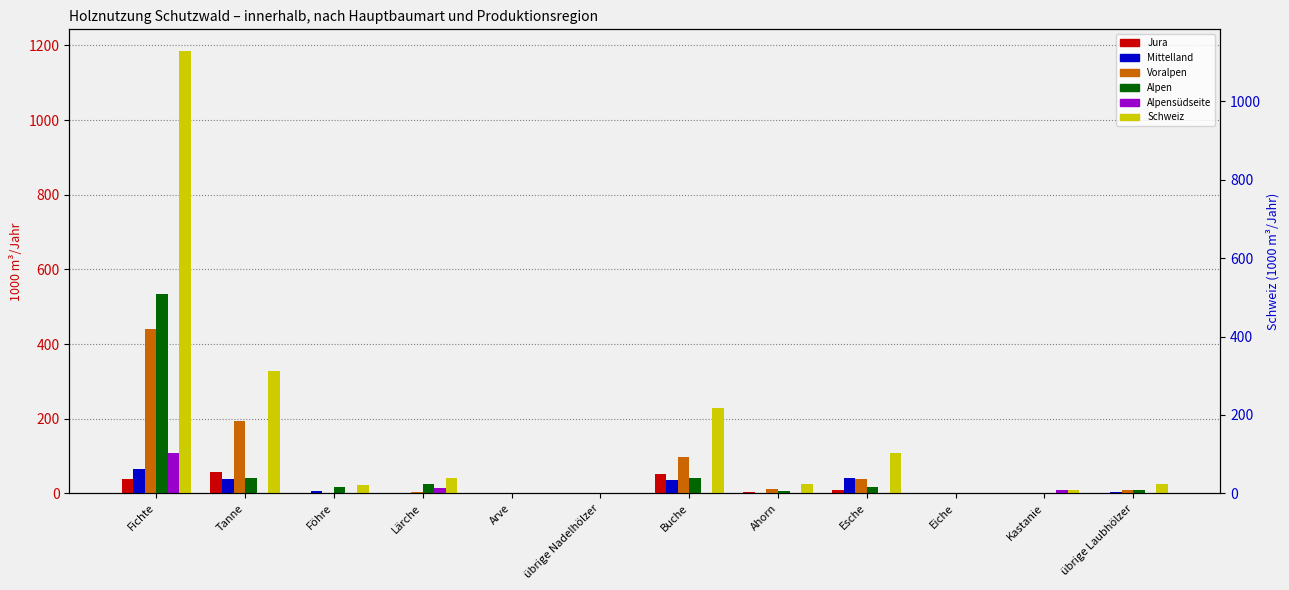

How many groups of bars are there?

12